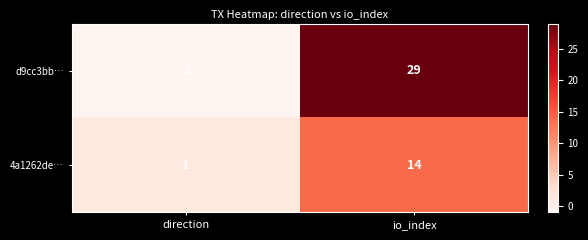

Which label corresponds to the smallest value in the chart?

direction